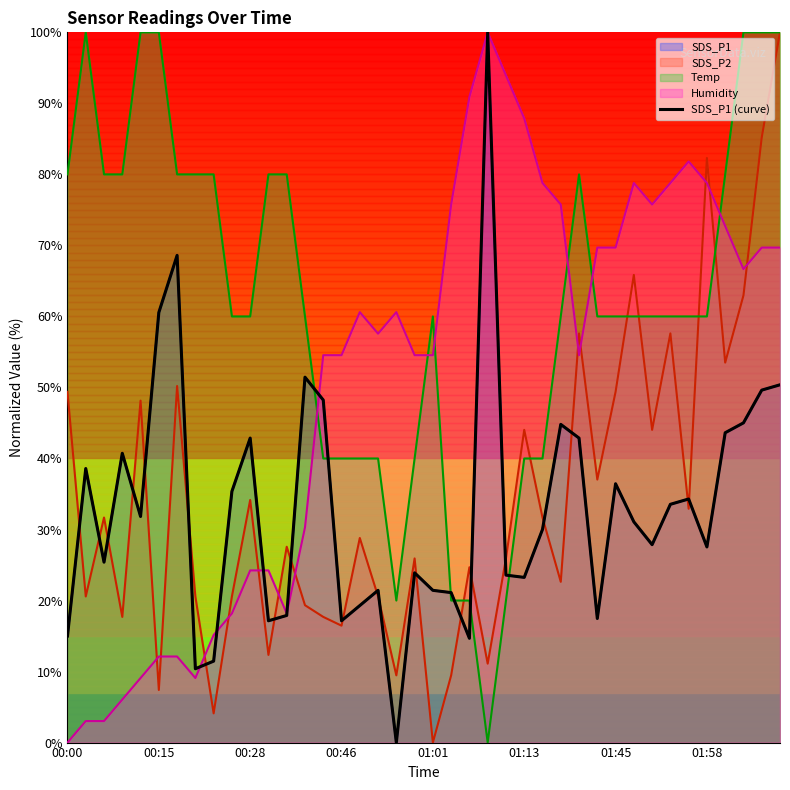

How many interior local valleys (lower than both neighbors) does the data have?

11